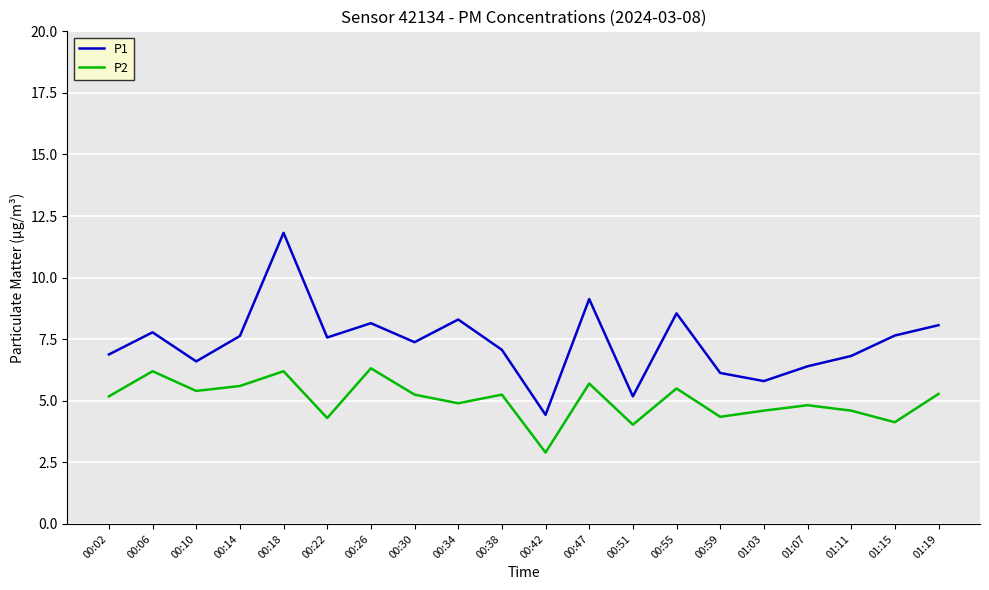

What position from the left is 01:19?

20